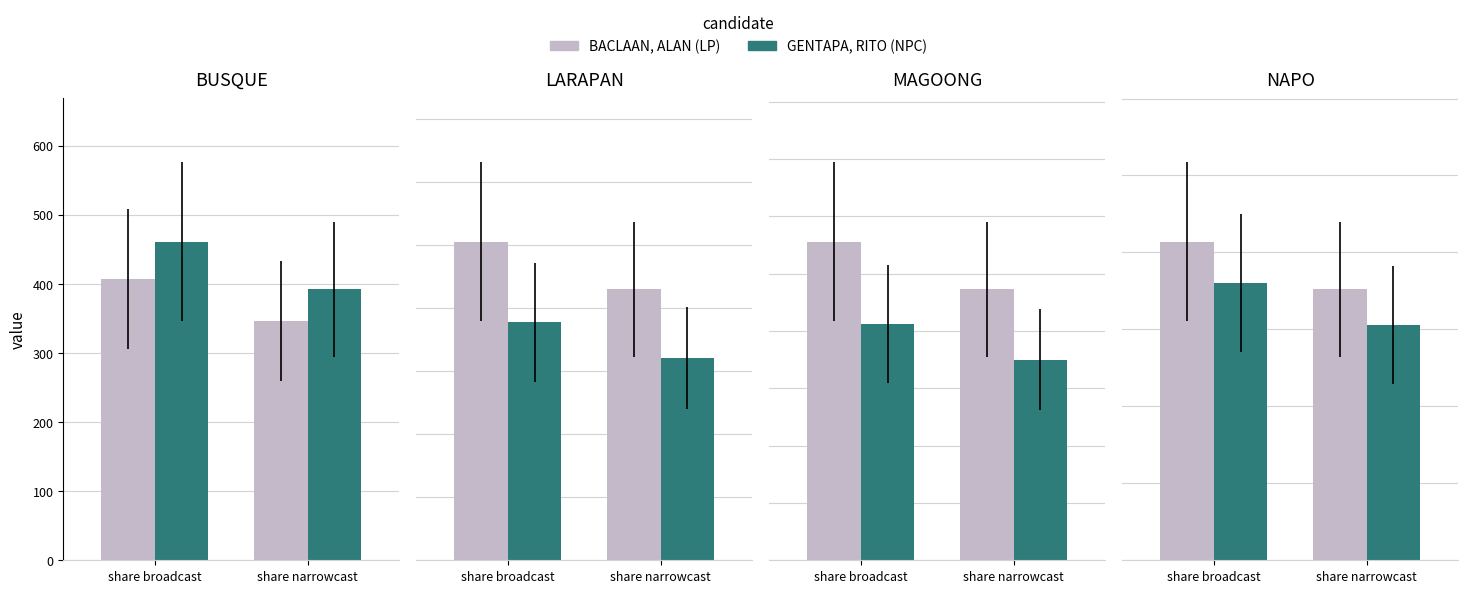

At which label is GENTAPA, RITO (NPC) closest to 166?

share narrowcast